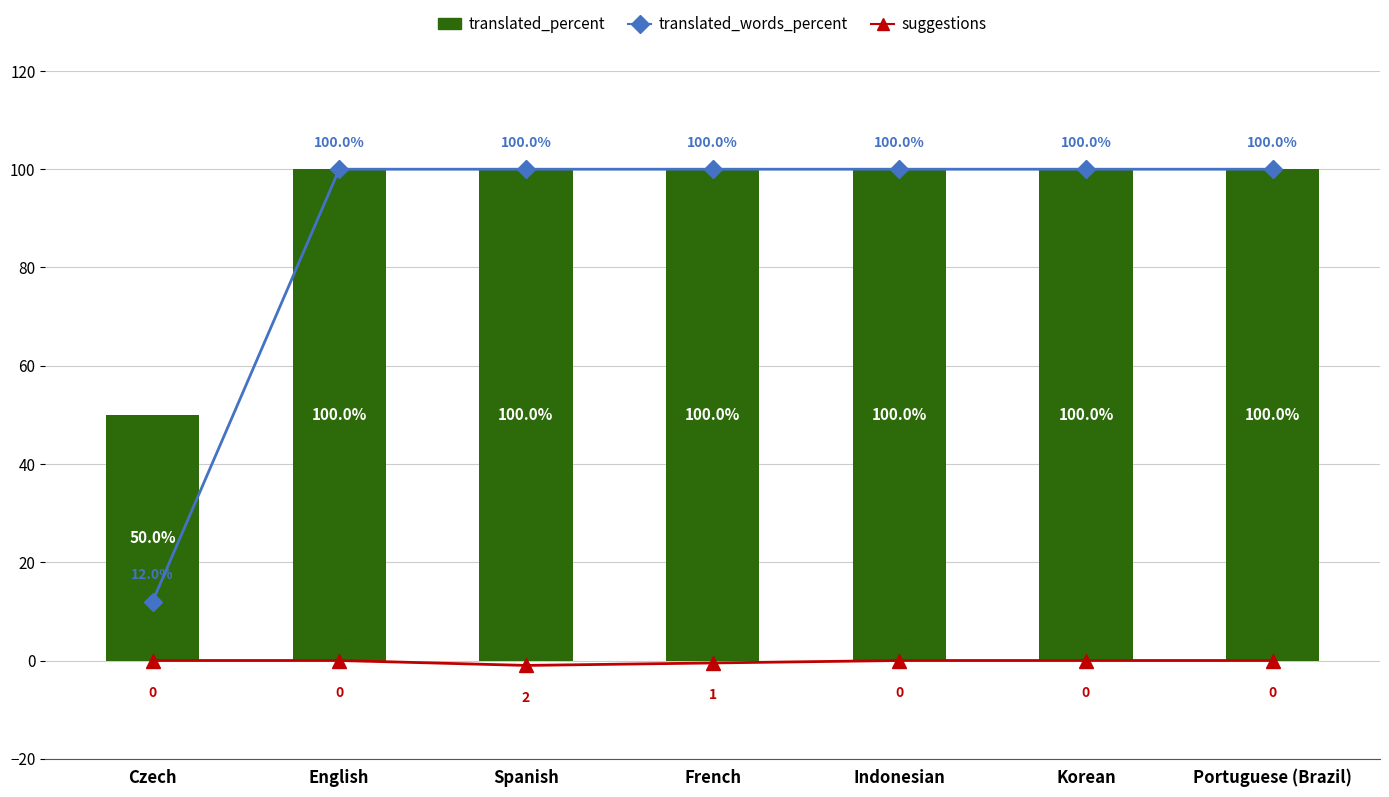

Between French and Spanish, which is larger?

French